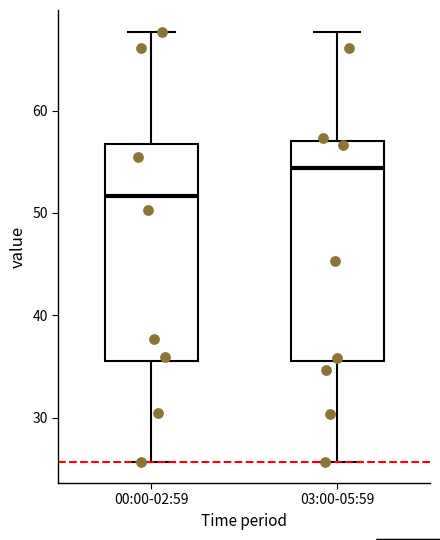

Reading left to right, transcribe this box plot: for each box, give where its median line is, the range the box spans, and where its two whiskers end, as read against the y-axis. The values are not printed on the chart, so give them approximately, as read against the axis.

00:00-02:59: median 52, box 36 to 57, whiskers 26 to 68
03:00-05:59: median 54, box 36 to 57, whiskers 26 to 68